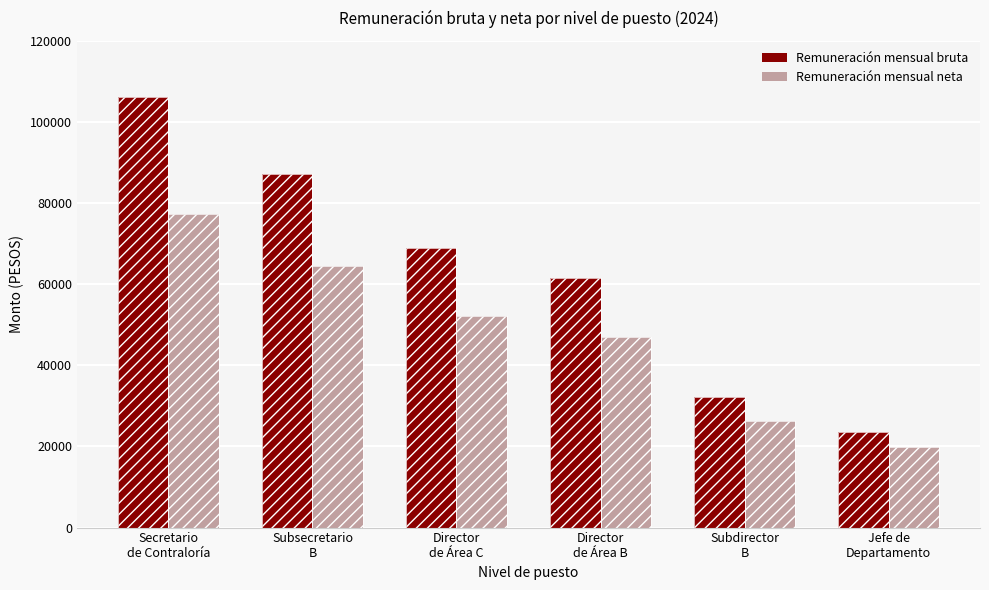

How many data points in Remuneración mensual neta are above 52179?

3